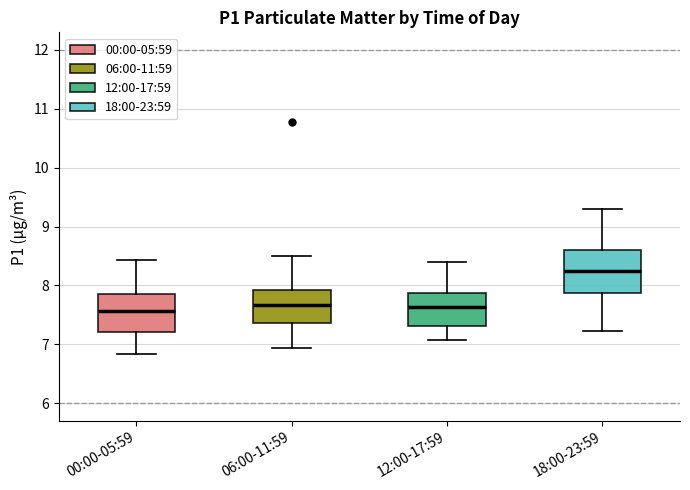

Where does the lower whisker of the box for 18:00-23:59 end on the y-axis? The values are not printed on the chart, so give them approximately, as read against the axis.

7.2